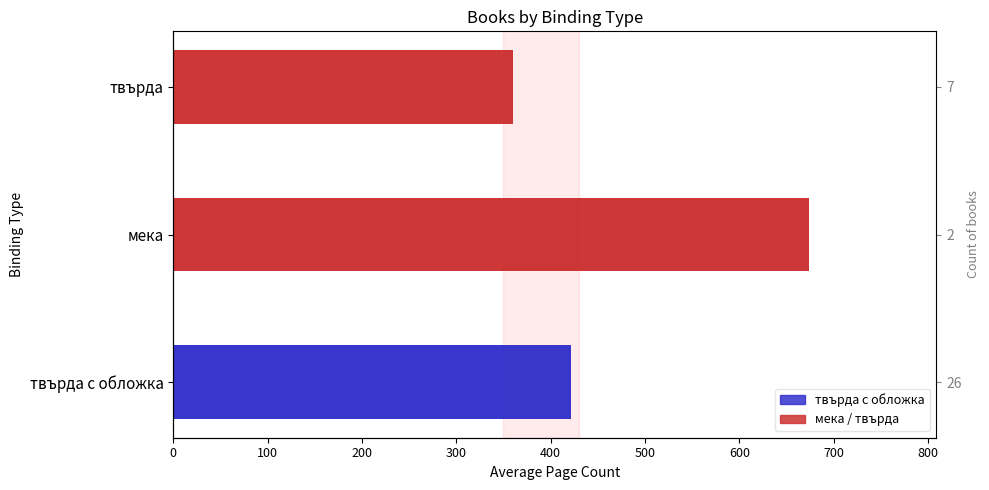

Reading left to right, extract all data points from this chart.

422	674	360